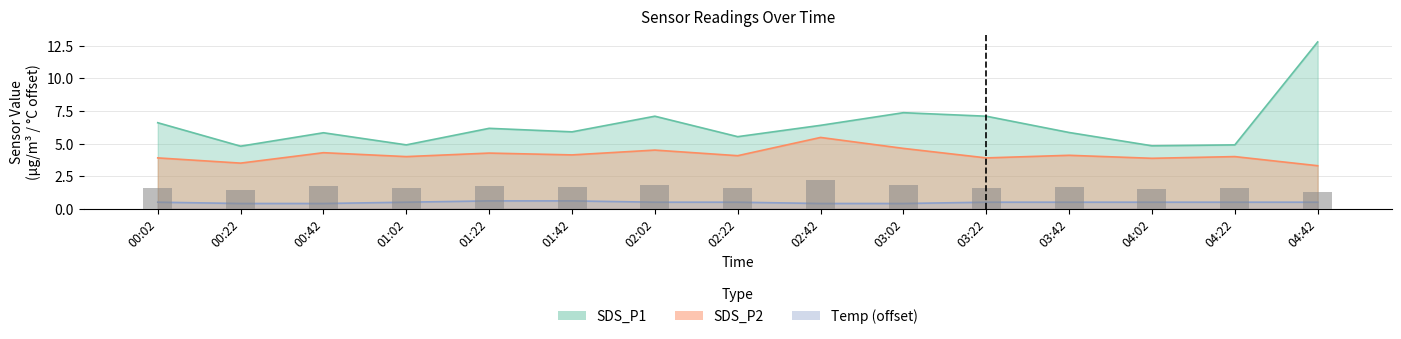

True or false: SDS_P1 has a value of 4.8 at 00:22.

True